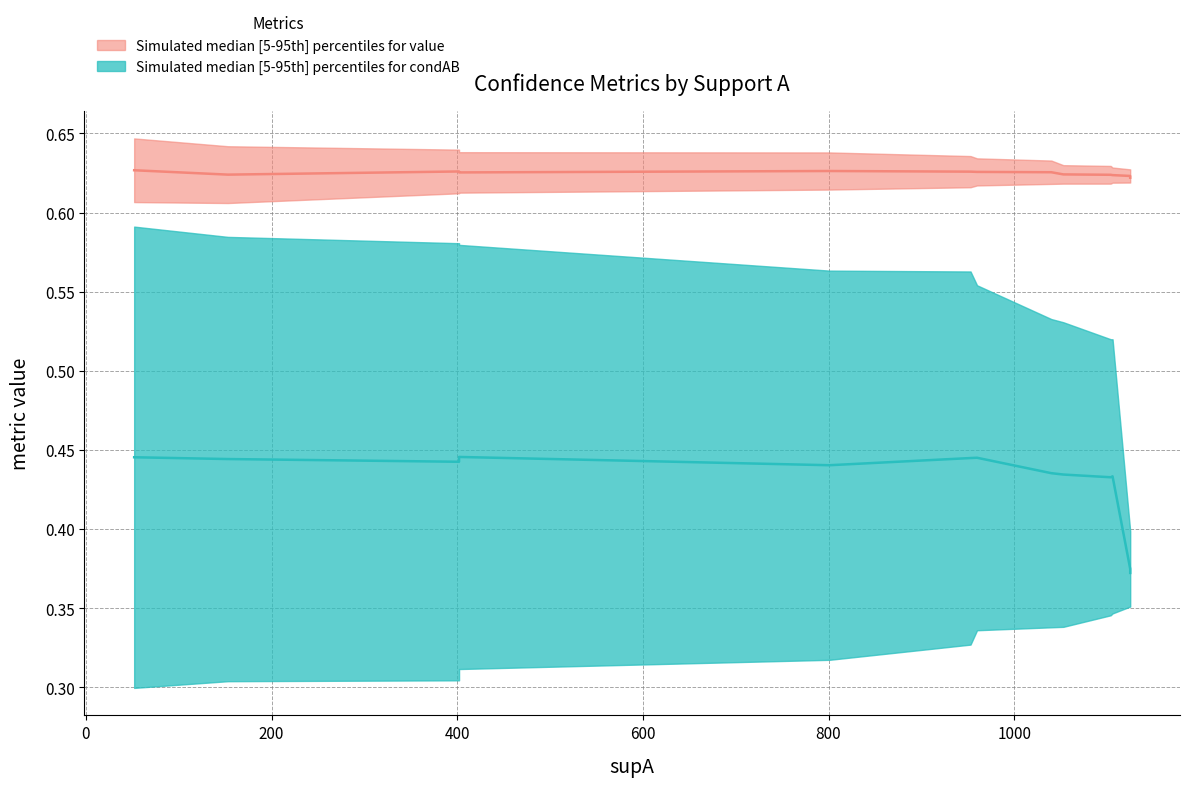

Rank the series by their average value, from lowest to highest.

condAB median, value median